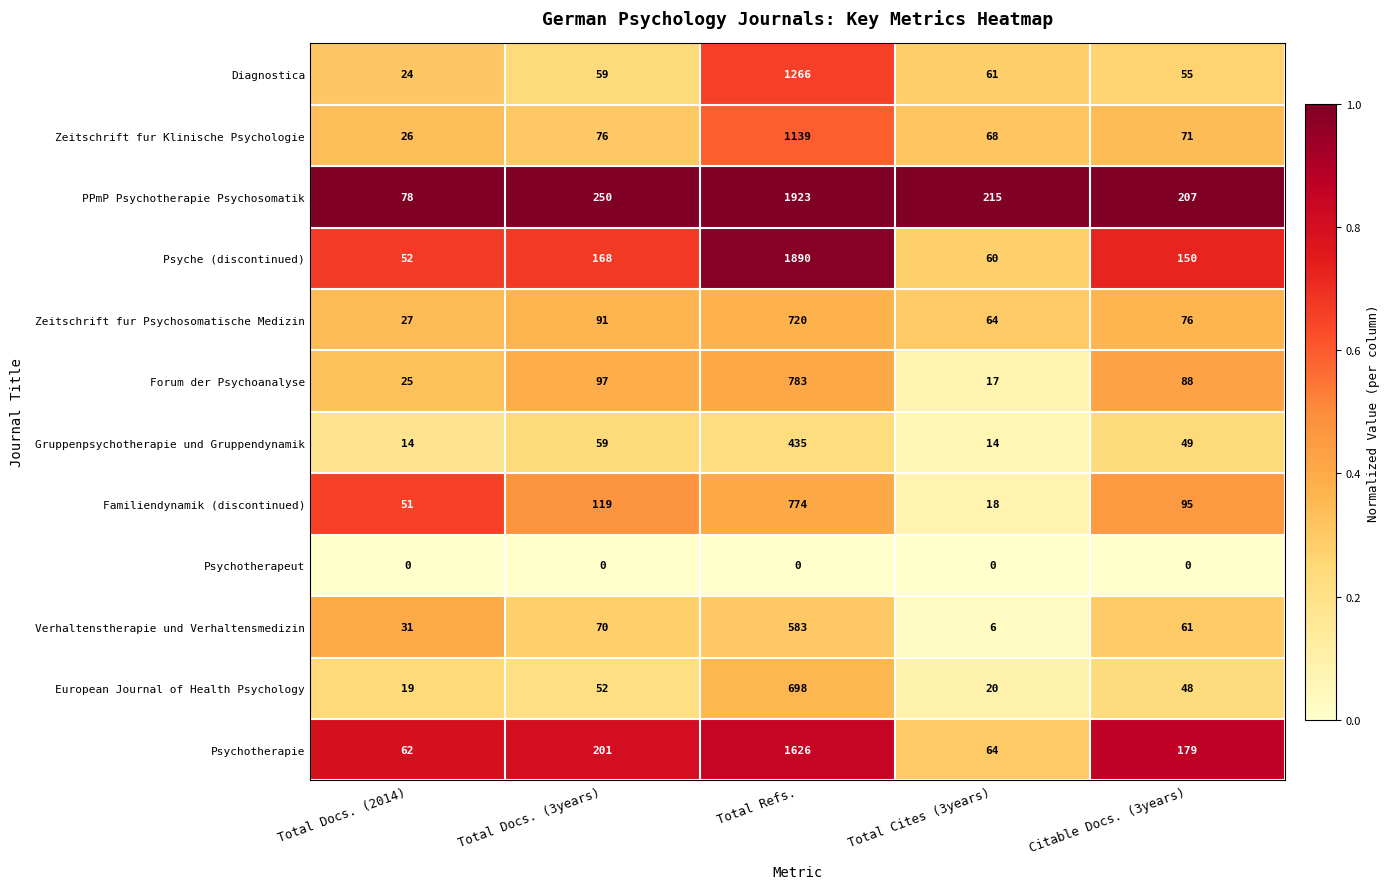

Is the value of Diagnostica at Citable Docs. (3years) greater than the value of Psyche (discontinued) at Citable Docs. (3years)?

No